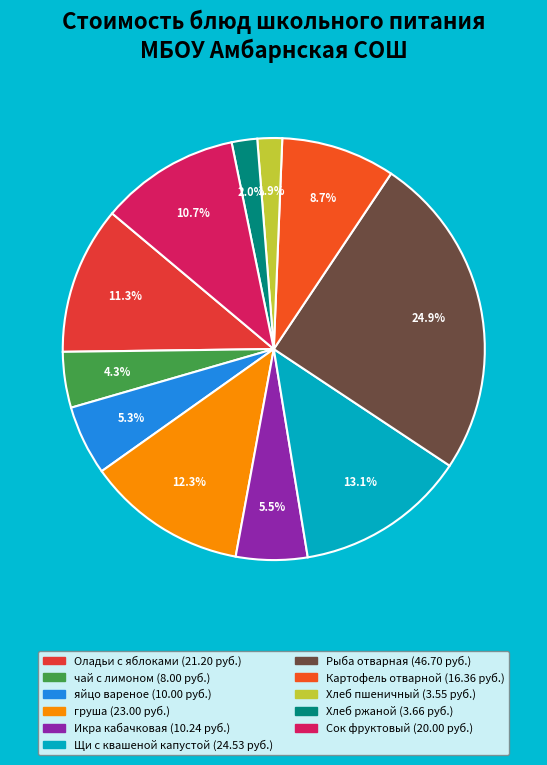

How many segments does this pie chart have?

11